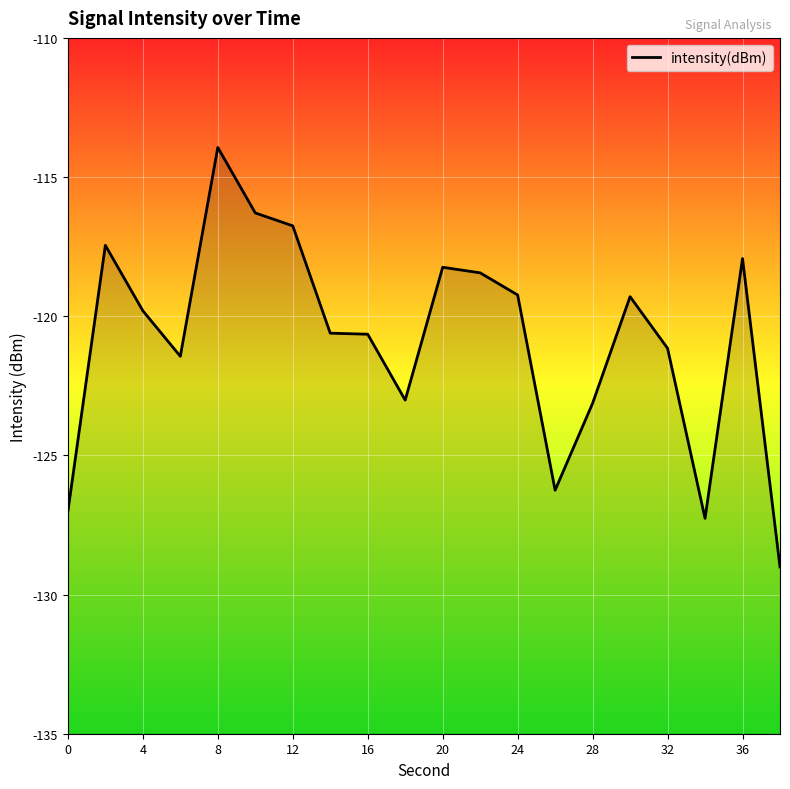

What is the average value?

-120.8